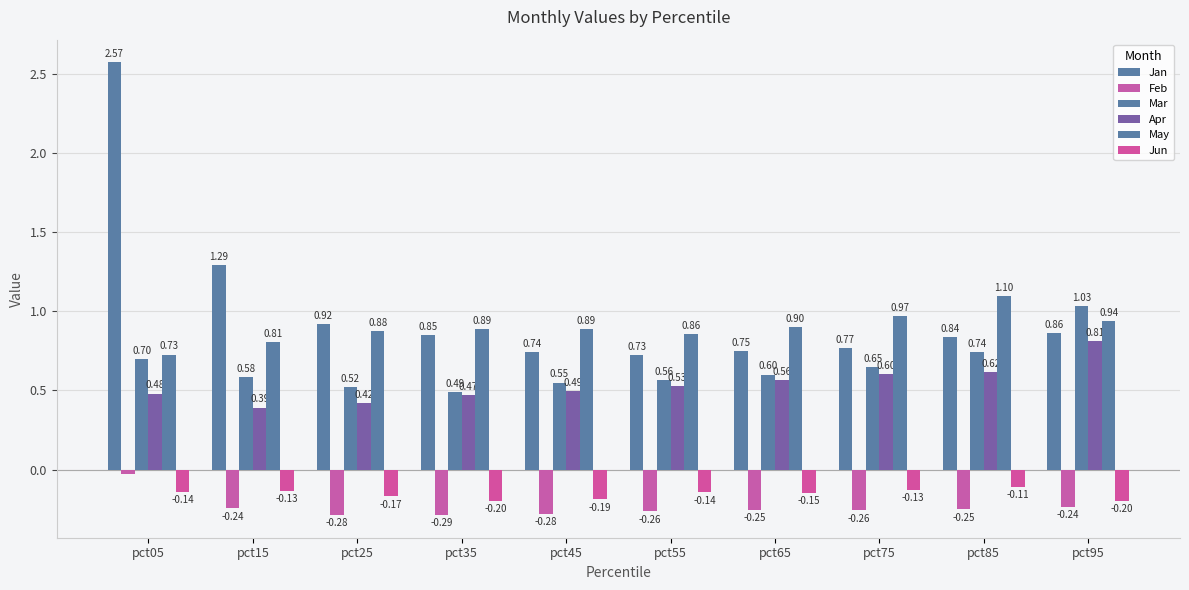

Is it true that Feb equals -0.3 at pct25?

True